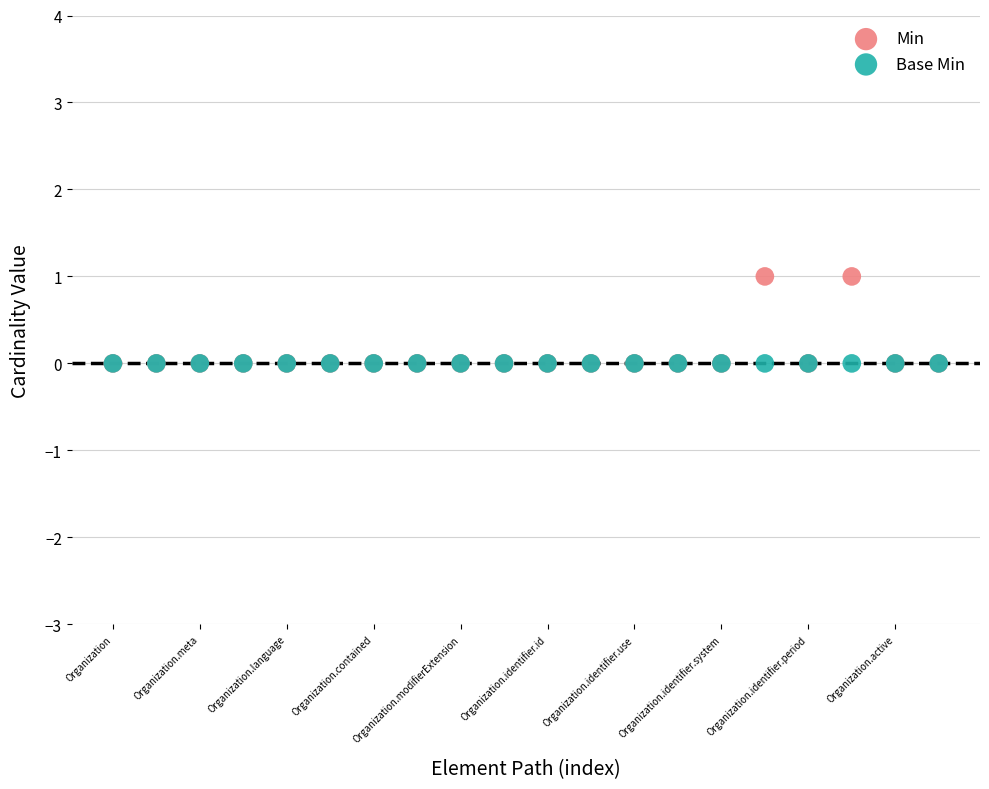

What are all the series names shown in the legend?

Min, Base Min